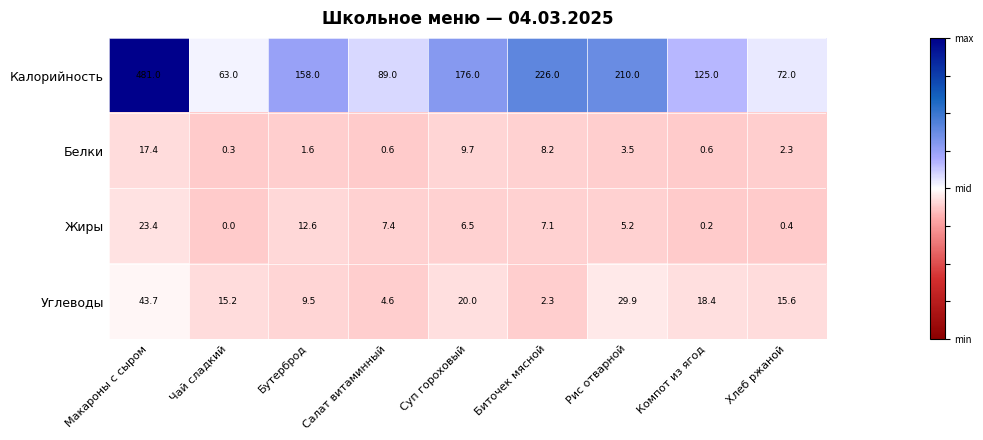

Is the value of Белки at Рис отварной greater than the value of Углеводы at Рис отварной?

No